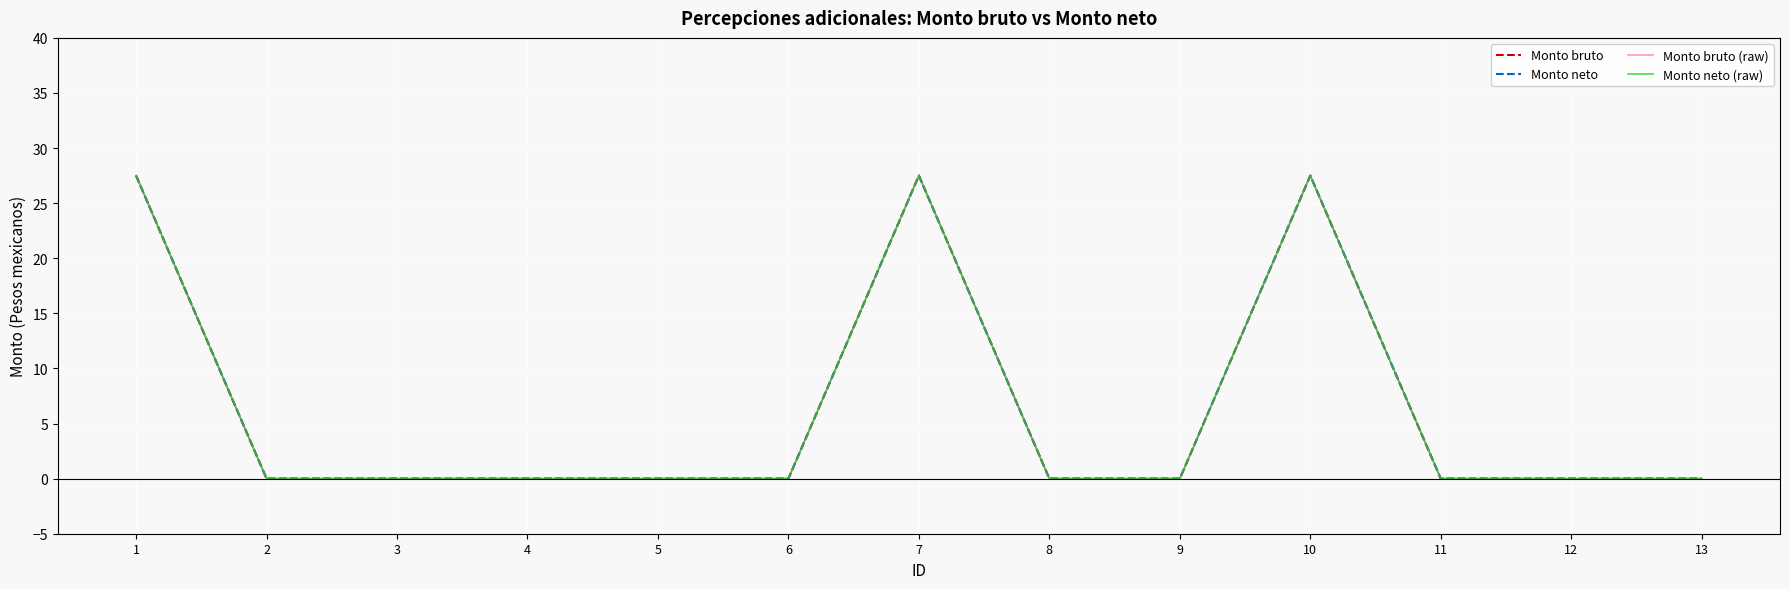

Does the chart have visible grid lines?

Yes